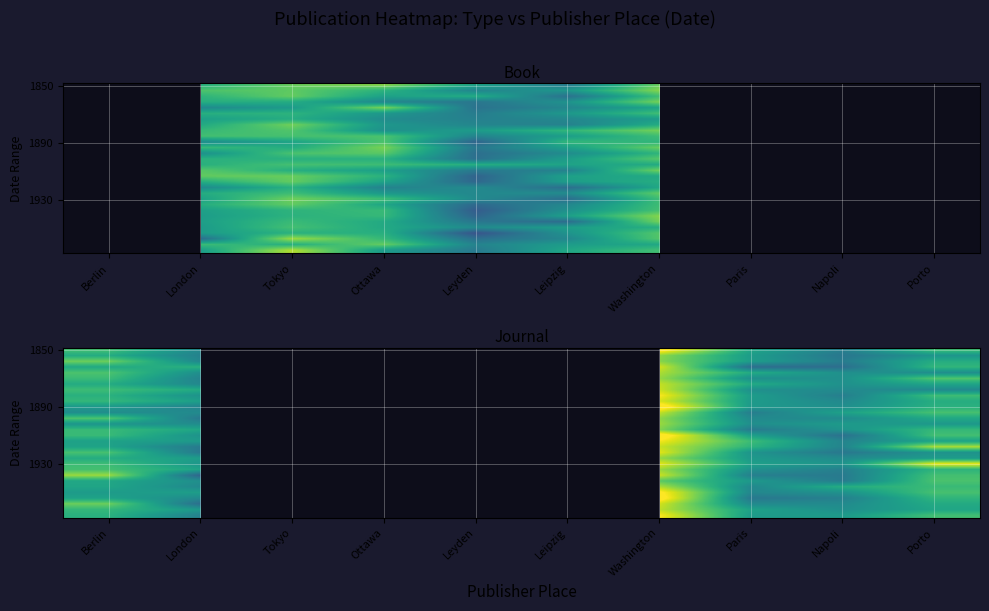

What is the spread (max minus min) of values at Washington?

78.2